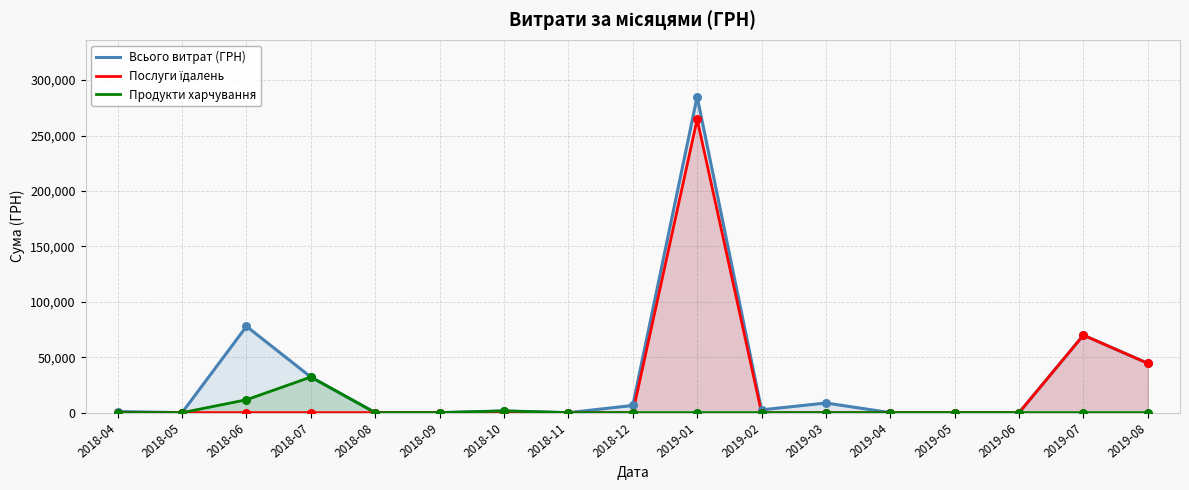

Which series has the widest spread of Y values?

Всього витрат (ГРН)